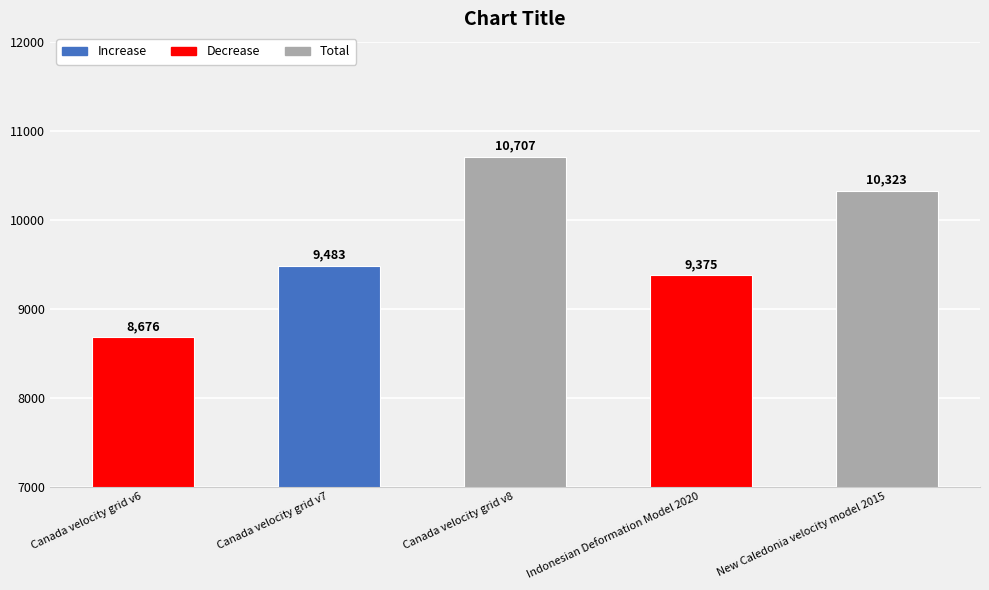

Is it true that the value at Canada velocity grid v7 is 9483?

True